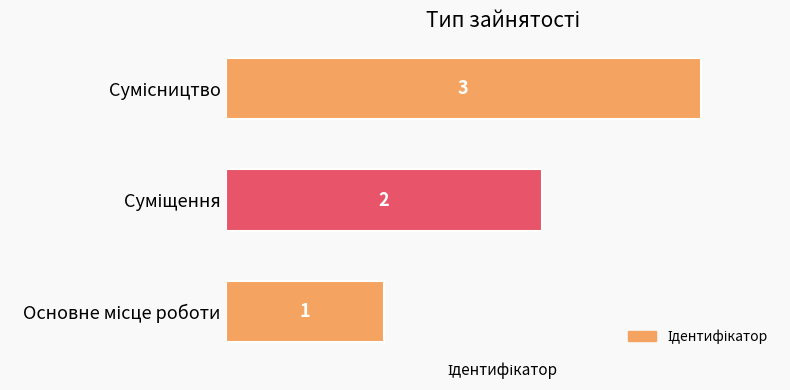

What is the maximum value shown in the chart?

3